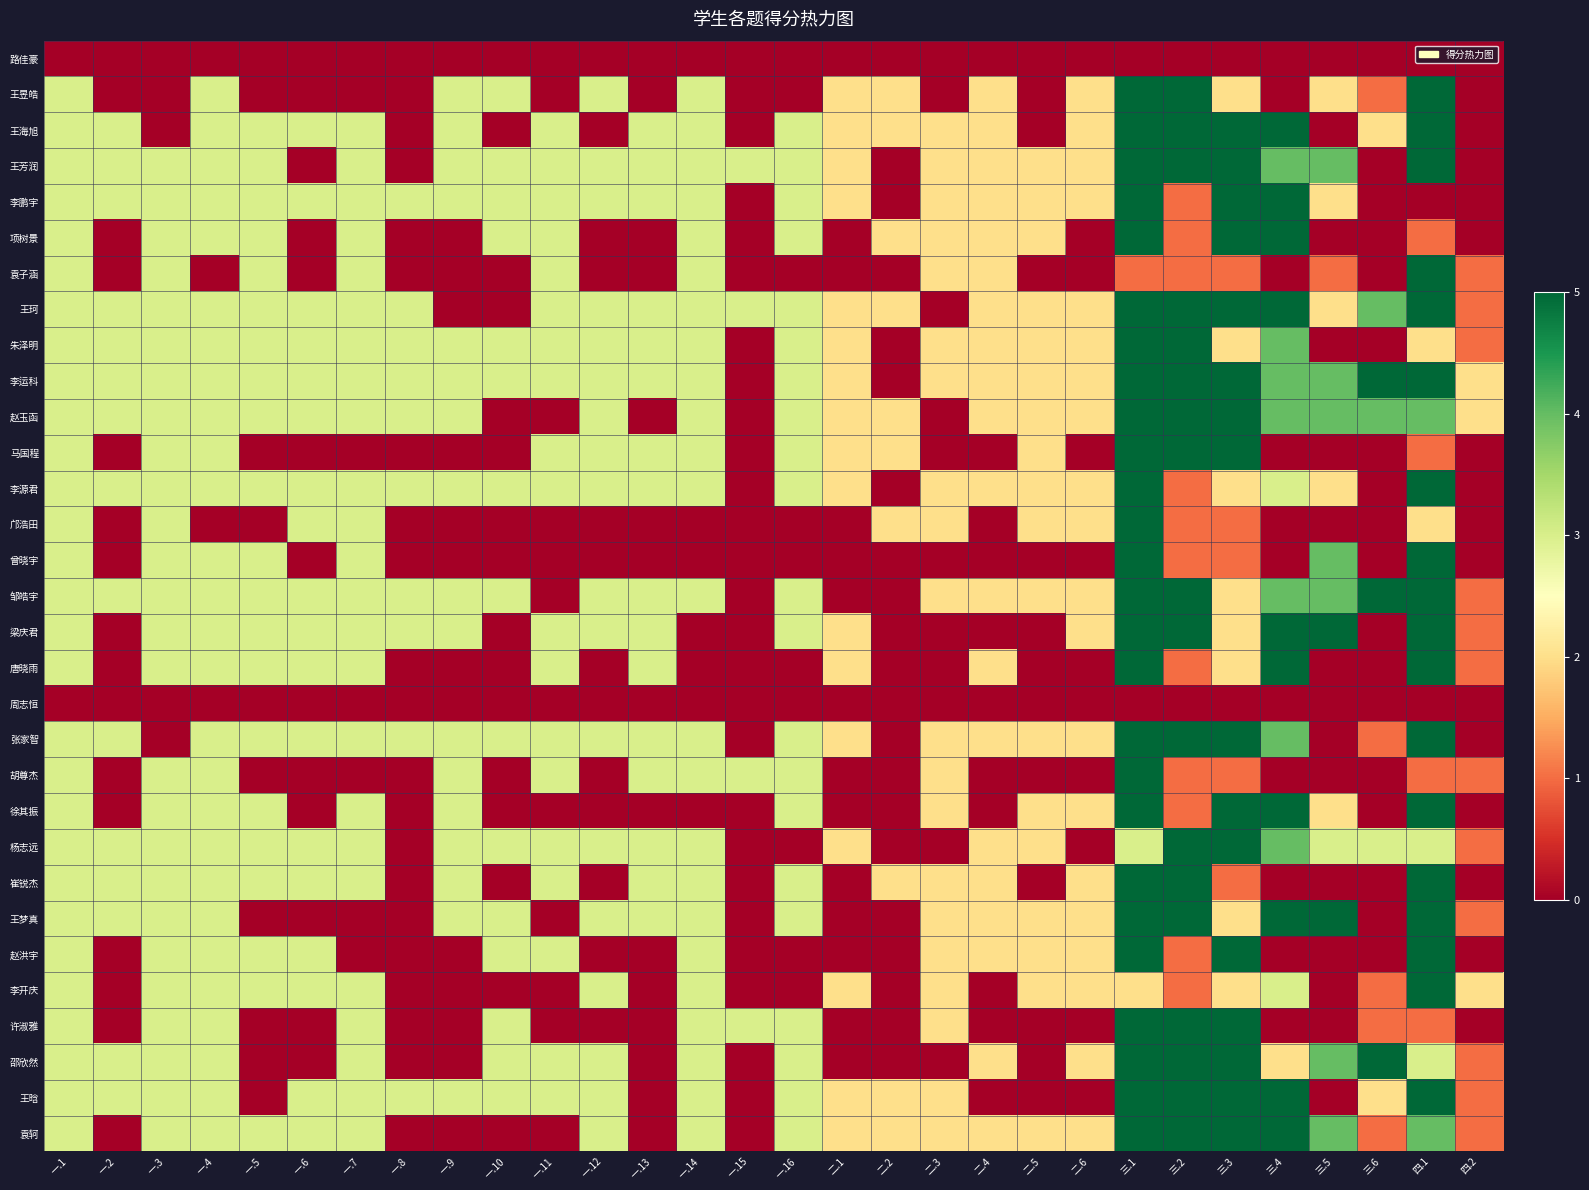

Reading left to right, transcribe all the data shown in this chart.

路佳豪: 一.1=0	一.2=0	一.3=0	一.4=0	一.5=0	一.6=0	一.7=0	一.8=0	一.9=0	一.10=0	一.11=0	一.12=0	一.13=0	一.14=0	一.15=0	一.16=0	二.1=0	二.2=0	二.3=0	二.4=0	二.5=0	二.6=0	三.1=0	三.2=0	三.3=0	三.4=0	三.5=0	三.6=0	四.1=0	四.2=0
王昱皓: 一.1=3	一.2=0	一.3=0	一.4=3	一.5=0	一.6=0	一.7=0	一.8=0	一.9=3	一.10=3	一.11=0	一.12=3	一.13=0	一.14=3	一.15=0	一.16=0	二.1=2	二.2=2	二.3=0	二.4=2	二.5=0	二.6=2	三.1=5	三.2=5	三.3=2	三.4=0	三.5=2	三.6=1	四.1=5	四.2=0
王海旭: 一.1=3	一.2=3	一.3=0	一.4=3	一.5=3	一.6=3	一.7=3	一.8=0	一.9=3	一.10=0	一.11=3	一.12=0	一.13=3	一.14=3	一.15=0	一.16=3	二.1=2	二.2=2	二.3=2	二.4=2	二.5=0	二.6=2	三.1=5	三.2=5	三.3=5	三.4=5	三.5=0	三.6=2	四.1=5	四.2=0
王芳润: 一.1=3	一.2=3	一.3=3	一.4=3	一.5=3	一.6=0	一.7=3	一.8=0	一.9=3	一.10=3	一.11=3	一.12=3	一.13=3	一.14=3	一.15=3	一.16=3	二.1=2	二.2=0	二.3=2	二.4=2	二.5=2	二.6=2	三.1=5	三.2=5	三.3=5	三.4=4	三.5=4	三.6=0	四.1=5	四.2=0
李鹏宇: 一.1=3	一.2=3	一.3=3	一.4=3	一.5=3	一.6=3	一.7=3	一.8=3	一.9=3	一.10=3	一.11=3	一.12=3	一.13=3	一.14=3	一.15=0	一.16=3	二.1=2	二.2=0	二.3=2	二.4=2	二.5=2	二.6=2	三.1=5	三.2=1	三.3=5	三.4=5	三.5=2	三.6=0	四.1=0	四.2=0
项树景: 一.1=3	一.2=0	一.3=3	一.4=3	一.5=3	一.6=0	一.7=3	一.8=0	一.9=0	一.10=3	一.11=3	一.12=0	一.13=0	一.14=3	一.15=0	一.16=3	二.1=0	二.2=2	二.3=2	二.4=2	二.5=2	二.6=0	三.1=5	三.2=1	三.3=5	三.4=5	三.5=0	三.6=0	四.1=1	四.2=0
袁子涵: 一.1=3	一.2=0	一.3=3	一.4=0	一.5=3	一.6=0	一.7=3	一.8=0	一.9=0	一.10=0	一.11=3	一.12=0	一.13=0	一.14=3	一.15=0	一.16=0	二.1=0	二.2=0	二.3=2	二.4=2	二.5=0	二.6=0	三.1=1	三.2=1	三.3=1	三.4=0	三.5=1	三.6=0	四.1=5	四.2=1
王珂: 一.1=3	一.2=3	一.3=3	一.4=3	一.5=3	一.6=3	一.7=3	一.8=3	一.9=0	一.10=0	一.11=3	一.12=3	一.13=3	一.14=3	一.15=3	一.16=3	二.1=2	二.2=2	二.3=0	二.4=2	二.5=2	二.6=2	三.1=5	三.2=5	三.3=5	三.4=5	三.5=2	三.6=4	四.1=5	四.2=1
朱泽明: 一.1=3	一.2=3	一.3=3	一.4=3	一.5=3	一.6=3	一.7=3	一.8=3	一.9=3	一.10=3	一.11=3	一.12=3	一.13=3	一.14=3	一.15=0	一.16=3	二.1=2	二.2=0	二.3=2	二.4=2	二.5=2	二.6=2	三.1=5	三.2=5	三.3=2	三.4=4	三.5=0	三.6=0	四.1=2	四.2=1
李运科: 一.1=3	一.2=3	一.3=3	一.4=3	一.5=3	一.6=3	一.7=3	一.8=3	一.9=3	一.10=3	一.11=3	一.12=3	一.13=3	一.14=3	一.15=0	一.16=3	二.1=2	二.2=0	二.3=2	二.4=2	二.5=2	二.6=2	三.1=5	三.2=5	三.3=5	三.4=4	三.5=4	三.6=5	四.1=5	四.2=2
赵玉函: 一.1=3	一.2=3	一.3=3	一.4=3	一.5=3	一.6=3	一.7=3	一.8=3	一.9=3	一.10=0	一.11=0	一.12=3	一.13=0	一.14=3	一.15=0	一.16=3	二.1=2	二.2=2	二.3=0	二.4=2	二.5=2	二.6=2	三.1=5	三.2=5	三.3=5	三.4=4	三.5=4	三.6=4	四.1=4	四.2=2
马国程: 一.1=3	一.2=0	一.3=3	一.4=3	一.5=0	一.6=0	一.7=0	一.8=0	一.9=0	一.10=0	一.11=3	一.12=3	一.13=3	一.14=3	一.15=0	一.16=3	二.1=2	二.2=2	二.3=0	二.4=0	二.5=2	二.6=0	三.1=5	三.2=5	三.3=5	三.4=0	三.5=0	三.6=0	四.1=1	四.2=0
李源君: 一.1=3	一.2=3	一.3=3	一.4=3	一.5=3	一.6=3	一.7=3	一.8=3	一.9=3	一.10=3	一.11=3	一.12=3	一.13=3	一.14=3	一.15=0	一.16=3	二.1=2	二.2=0	二.3=2	二.4=2	二.5=2	二.6=2	三.1=5	三.2=1	三.3=2	三.4=3	三.5=2	三.6=0	四.1=5	四.2=0
邝浩田: 一.1=3	一.2=0	一.3=3	一.4=0	一.5=0	一.6=3	一.7=3	一.8=0	一.9=0	一.10=0	一.11=0	一.12=0	一.13=0	一.14=0	一.15=0	一.16=0	二.1=0	二.2=2	二.3=2	二.4=0	二.5=2	二.6=2	三.1=5	三.2=1	三.3=1	三.4=0	三.5=0	三.6=0	四.1=2	四.2=0
曾晓宇: 一.1=3	一.2=0	一.3=3	一.4=3	一.5=3	一.6=0	一.7=3	一.8=0	一.9=0	一.10=0	一.11=0	一.12=0	一.13=0	一.14=0	一.15=0	一.16=0	二.1=0	二.2=0	二.3=0	二.4=0	二.5=0	二.6=0	三.1=5	三.2=1	三.3=1	三.4=0	三.5=4	三.6=0	四.1=5	四.2=0
邹皓宇: 一.1=3	一.2=3	一.3=3	一.4=3	一.5=3	一.6=3	一.7=3	一.8=3	一.9=3	一.10=3	一.11=0	一.12=3	一.13=3	一.14=3	一.15=0	一.16=3	二.1=0	二.2=0	二.3=2	二.4=2	二.5=2	二.6=2	三.1=5	三.2=5	三.3=2	三.4=4	三.5=4	三.6=5	四.1=5	四.2=1
梁庆君: 一.1=3	一.2=0	一.3=3	一.4=3	一.5=3	一.6=3	一.7=3	一.8=3	一.9=3	一.10=0	一.11=3	一.12=3	一.13=3	一.14=0	一.15=0	一.16=3	二.1=2	二.2=0	二.3=0	二.4=0	二.5=0	二.6=2	三.1=5	三.2=5	三.3=2	三.4=5	三.5=5	三.6=0	四.1=5	四.2=1
唐晓雨: 一.1=3	一.2=0	一.3=3	一.4=3	一.5=3	一.6=3	一.7=3	一.8=0	一.9=0	一.10=0	一.11=3	一.12=0	一.13=3	一.14=0	一.15=0	一.16=0	二.1=2	二.2=0	二.3=0	二.4=2	二.5=0	二.6=0	三.1=5	三.2=1	三.3=2	三.4=5	三.5=0	三.6=0	四.1=5	四.2=1
周志恒: 一.1=0	一.2=0	一.3=0	一.4=0	一.5=0	一.6=0	一.7=0	一.8=0	一.9=0	一.10=0	一.11=0	一.12=0	一.13=0	一.14=0	一.15=0	一.16=0	二.1=0	二.2=0	二.3=0	二.4=0	二.5=0	二.6=0	三.1=0	三.2=0	三.3=0	三.4=0	三.5=0	三.6=0	四.1=0	四.2=0
张家智: 一.1=3	一.2=3	一.3=0	一.4=3	一.5=3	一.6=3	一.7=3	一.8=3	一.9=3	一.10=3	一.11=3	一.12=3	一.13=3	一.14=3	一.15=0	一.16=3	二.1=2	二.2=0	二.3=2	二.4=2	二.5=2	二.6=2	三.1=5	三.2=5	三.3=5	三.4=4	三.5=0	三.6=1	四.1=5	四.2=0
胡尊杰: 一.1=3	一.2=0	一.3=3	一.4=3	一.5=0	一.6=0	一.7=0	一.8=0	一.9=3	一.10=0	一.11=3	一.12=0	一.13=3	一.14=3	一.15=3	一.16=3	二.1=0	二.2=0	二.3=2	二.4=0	二.5=0	二.6=0	三.1=5	三.2=1	三.3=1	三.4=0	三.5=0	三.6=0	四.1=1	四.2=1
徐其振: 一.1=3	一.2=0	一.3=3	一.4=3	一.5=3	一.6=0	一.7=3	一.8=0	一.9=3	一.10=0	一.11=0	一.12=0	一.13=0	一.14=0	一.15=0	一.16=3	二.1=0	二.2=0	二.3=2	二.4=0	二.5=2	二.6=2	三.1=5	三.2=1	三.3=5	三.4=5	三.5=2	三.6=0	四.1=5	四.2=0
杨志远: 一.1=3	一.2=3	一.3=3	一.4=3	一.5=3	一.6=3	一.7=3	一.8=0	一.9=3	一.10=3	一.11=3	一.12=3	一.13=3	一.14=3	一.15=0	一.16=0	二.1=2	二.2=0	二.3=0	二.4=2	二.5=2	二.6=0	三.1=3	三.2=5	三.3=5	三.4=4	三.5=3	三.6=3	四.1=3	四.2=1
崔锐杰: 一.1=3	一.2=3	一.3=3	一.4=3	一.5=3	一.6=3	一.7=3	一.8=0	一.9=3	一.10=0	一.11=3	一.12=0	一.13=3	一.14=3	一.15=0	一.16=3	二.1=0	二.2=2	二.3=2	二.4=2	二.5=0	二.6=2	三.1=5	三.2=5	三.3=1	三.4=0	三.5=0	三.6=0	四.1=5	四.2=0
王梦真: 一.1=3	一.2=3	一.3=3	一.4=3	一.5=0	一.6=0	一.7=0	一.8=0	一.9=3	一.10=3	一.11=0	一.12=3	一.13=3	一.14=3	一.15=0	一.16=3	二.1=0	二.2=0	二.3=2	二.4=2	二.5=2	二.6=2	三.1=5	三.2=5	三.3=2	三.4=5	三.5=5	三.6=0	四.1=5	四.2=1
赵洪宇: 一.1=3	一.2=0	一.3=3	一.4=3	一.5=3	一.6=3	一.7=0	一.8=0	一.9=0	一.10=3	一.11=3	一.12=0	一.13=0	一.14=3	一.15=0	一.16=0	二.1=0	二.2=0	二.3=2	二.4=2	二.5=2	二.6=2	三.1=5	三.2=1	三.3=5	三.4=0	三.5=0	三.6=0	四.1=5	四.2=0
李开庆: 一.1=3	一.2=0	一.3=3	一.4=3	一.5=3	一.6=3	一.7=3	一.8=0	一.9=0	一.10=0	一.11=0	一.12=3	一.13=0	一.14=3	一.15=0	一.16=0	二.1=2	二.2=0	二.3=2	二.4=0	二.5=2	二.6=2	三.1=2	三.2=1	三.3=2	三.4=3	三.5=0	三.6=1	四.1=5	四.2=2
许淑雅: 一.1=3	一.2=0	一.3=3	一.4=3	一.5=0	一.6=0	一.7=3	一.8=0	一.9=0	一.10=3	一.11=0	一.12=0	一.13=0	一.14=3	一.15=3	一.16=3	二.1=0	二.2=0	二.3=2	二.4=0	二.5=0	二.6=0	三.1=5	三.2=5	三.3=5	三.4=0	三.5=0	三.6=1	四.1=1	四.2=0
邵欣然: 一.1=3	一.2=3	一.3=3	一.4=3	一.5=0	一.6=0	一.7=3	一.8=0	一.9=0	一.10=3	一.11=3	一.12=3	一.13=0	一.14=3	一.15=0	一.16=3	二.1=0	二.2=0	二.3=0	二.4=2	二.5=0	二.6=2	三.1=5	三.2=5	三.3=5	三.4=2	三.5=4	三.6=5	四.1=3	四.2=1
王晗: 一.1=3	一.2=3	一.3=3	一.4=3	一.5=0	一.6=3	一.7=3	一.8=3	一.9=3	一.10=3	一.11=3	一.12=3	一.13=0	一.14=3	一.15=0	一.16=3	二.1=2	二.2=2	二.3=2	二.4=0	二.5=0	二.6=0	三.1=5	三.2=5	三.3=5	三.4=5	三.5=0	三.6=2	四.1=5	四.2=1
袁轲: 一.1=3	一.2=0	一.3=3	一.4=3	一.5=3	一.6=3	一.7=3	一.8=0	一.9=0	一.10=0	一.11=0	一.12=3	一.13=0	一.14=3	一.15=0	一.16=3	二.1=2	二.2=2	二.3=2	二.4=2	二.5=2	二.6=2	三.1=5	三.2=5	三.3=5	三.4=5	三.5=4	三.6=1	四.1=4	四.2=1